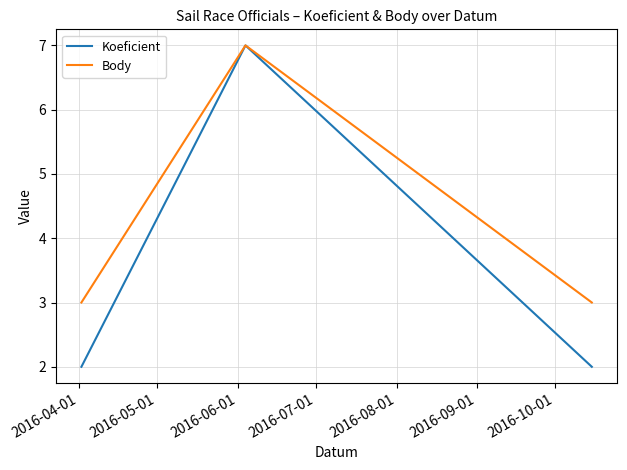

What is the maximum value shown in the chart?

7